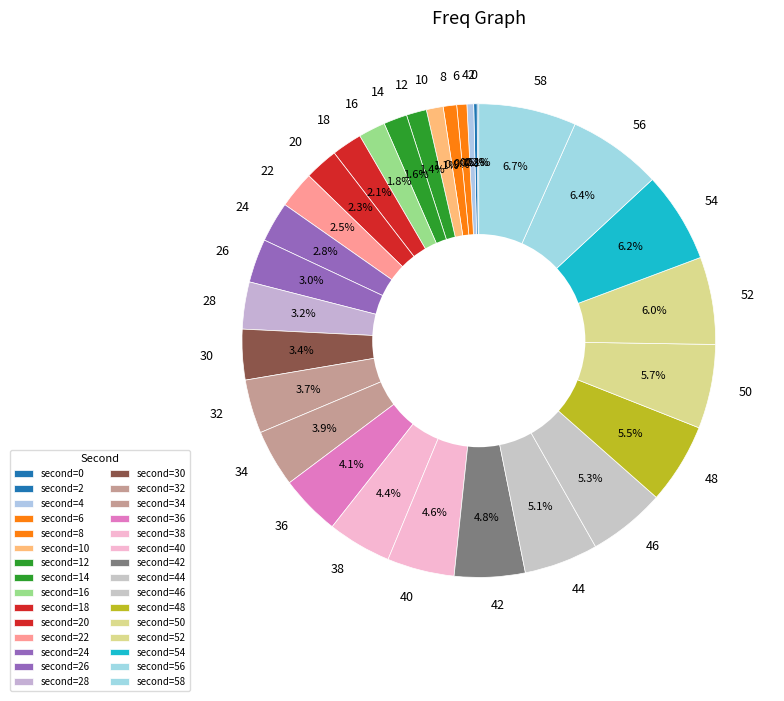

What portion of the pie excludes 6?

99.3%